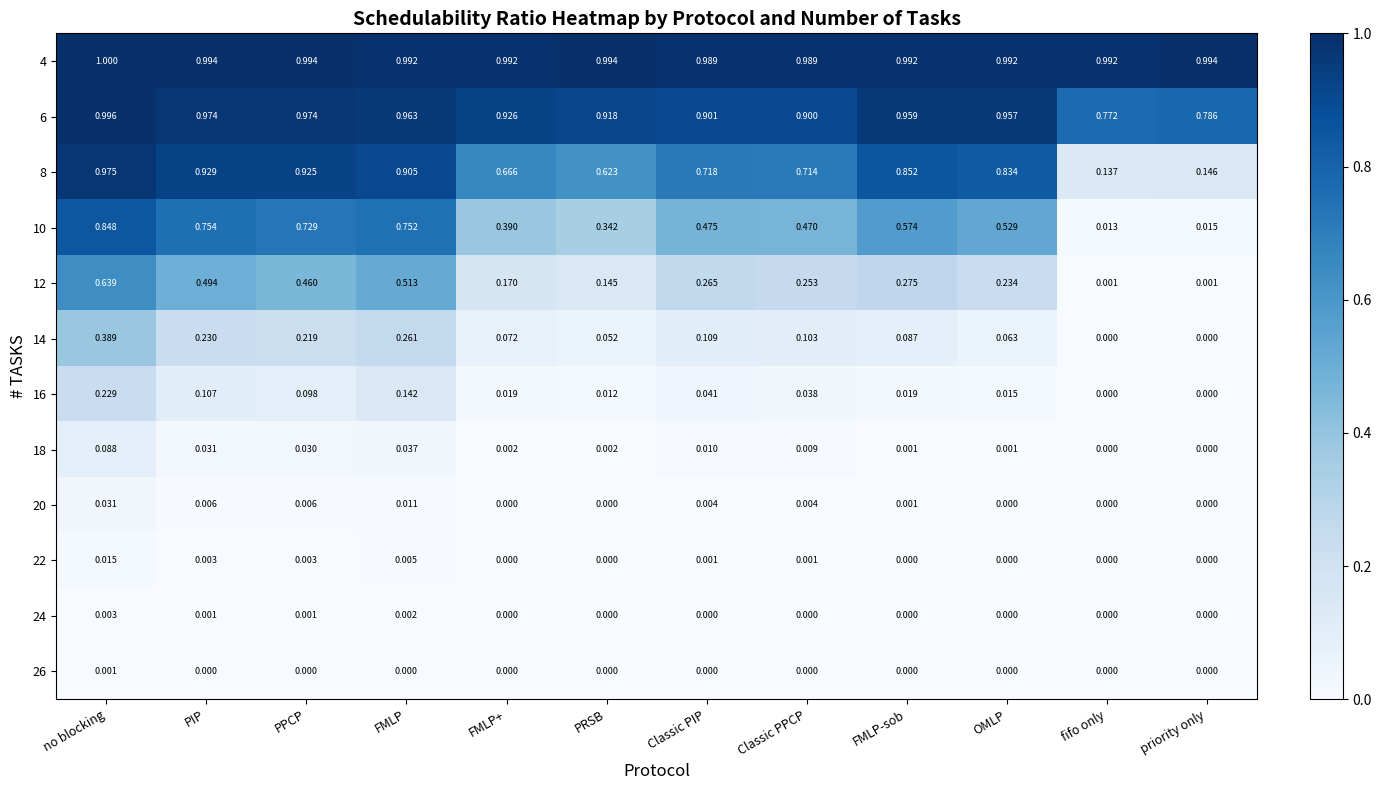

Is the value of 14 at no blocking greater than the value of 6 at priority only?

No